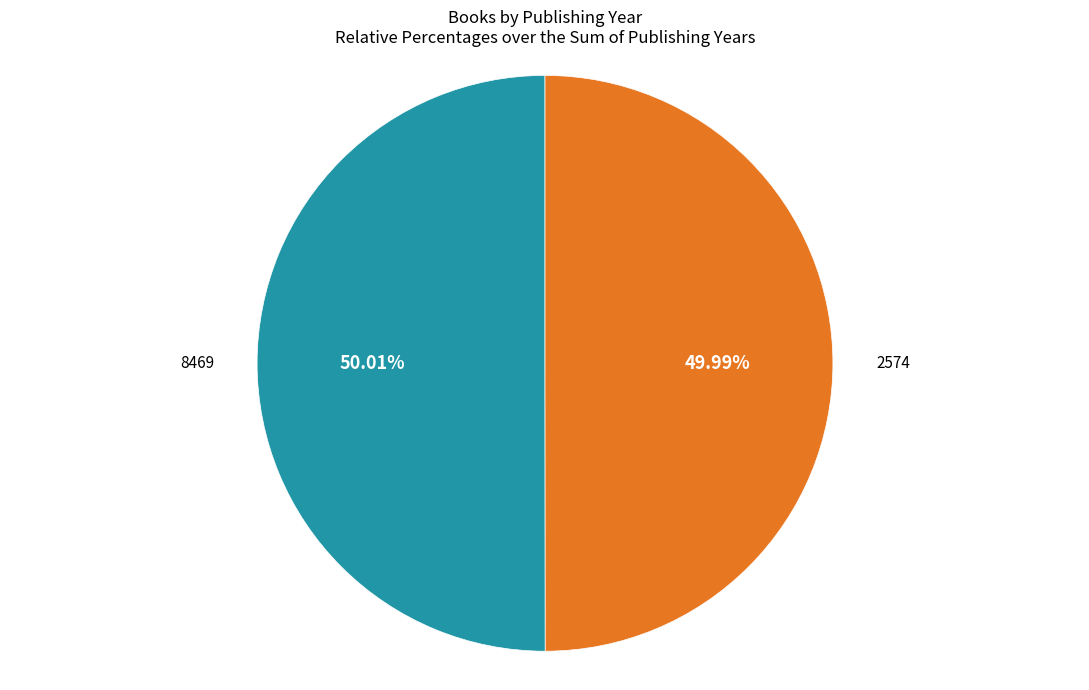

What is the ratio of the value at 2574 to the value at 8469?

1.0